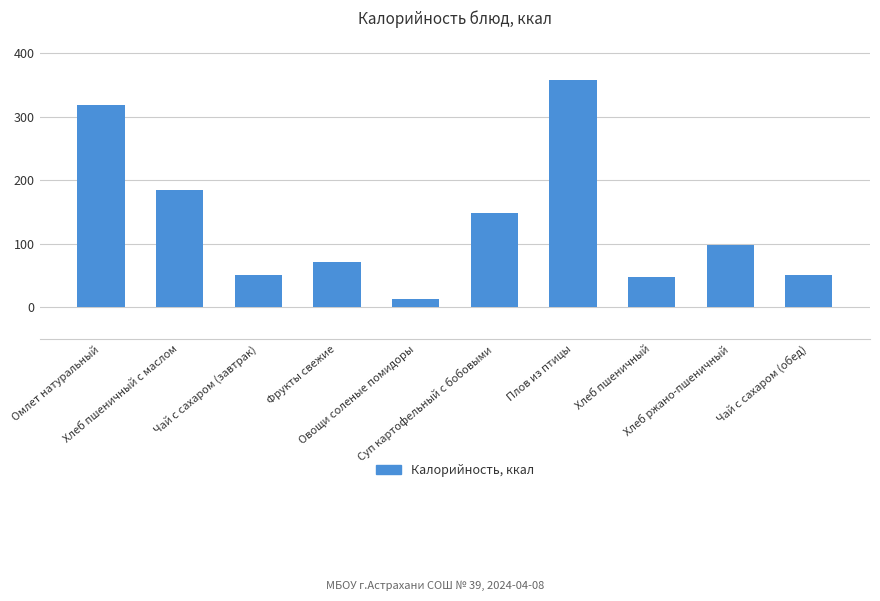

What is the difference between the maximum and second lowest values?

310.4